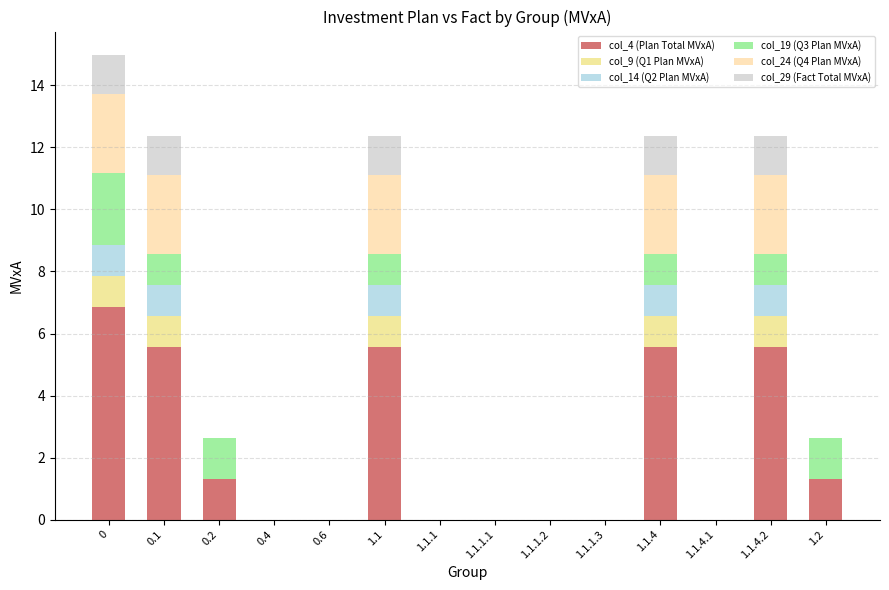

What is the total value across all series at 1.1.4?

12.4